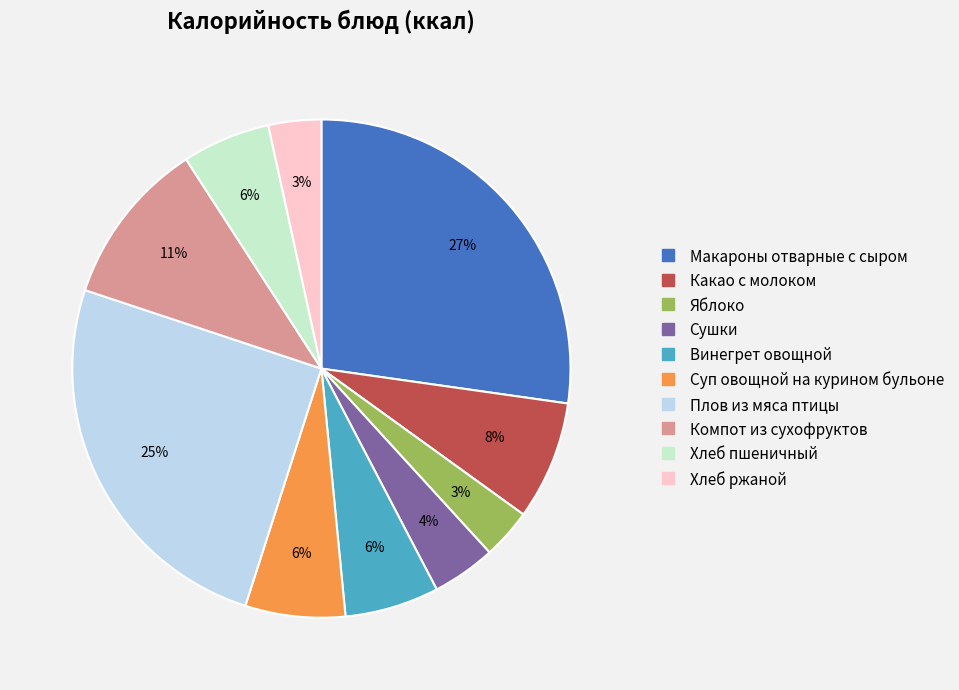

Combined, do Компот из сухофруктов and Какао с молоком account for over 50%?

No